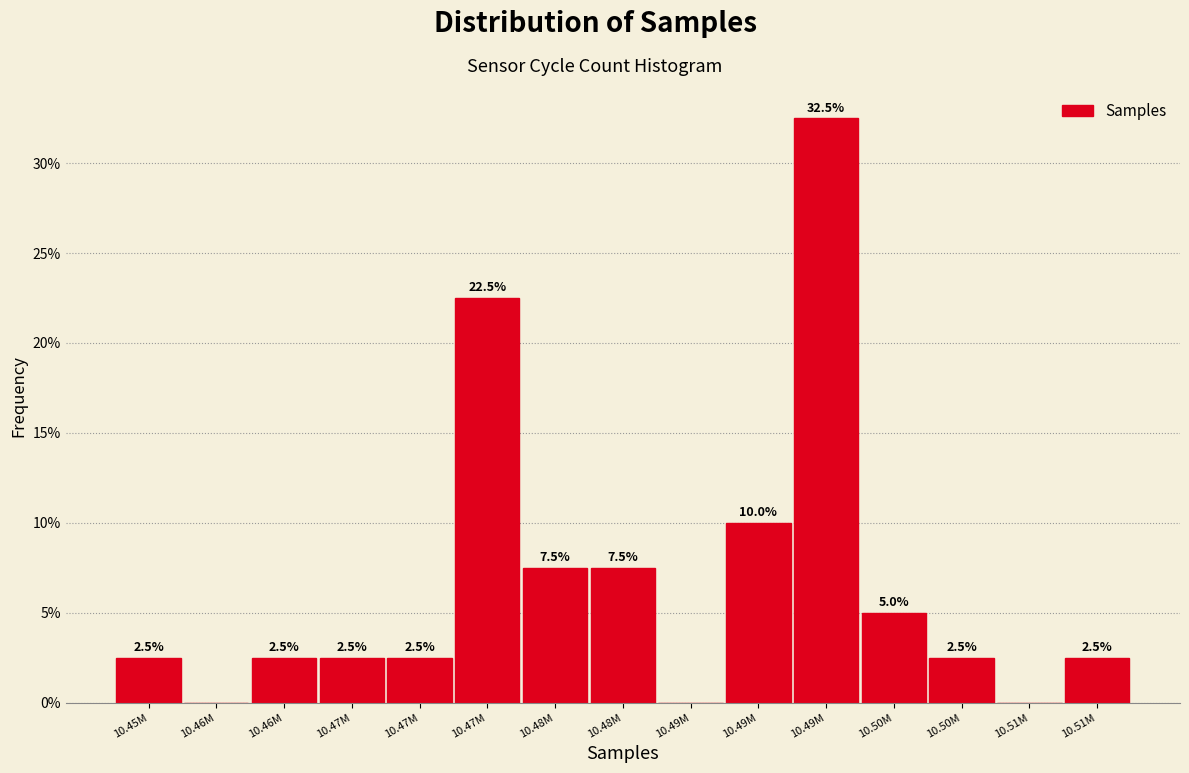

How many distinct data groups are displayed?

1